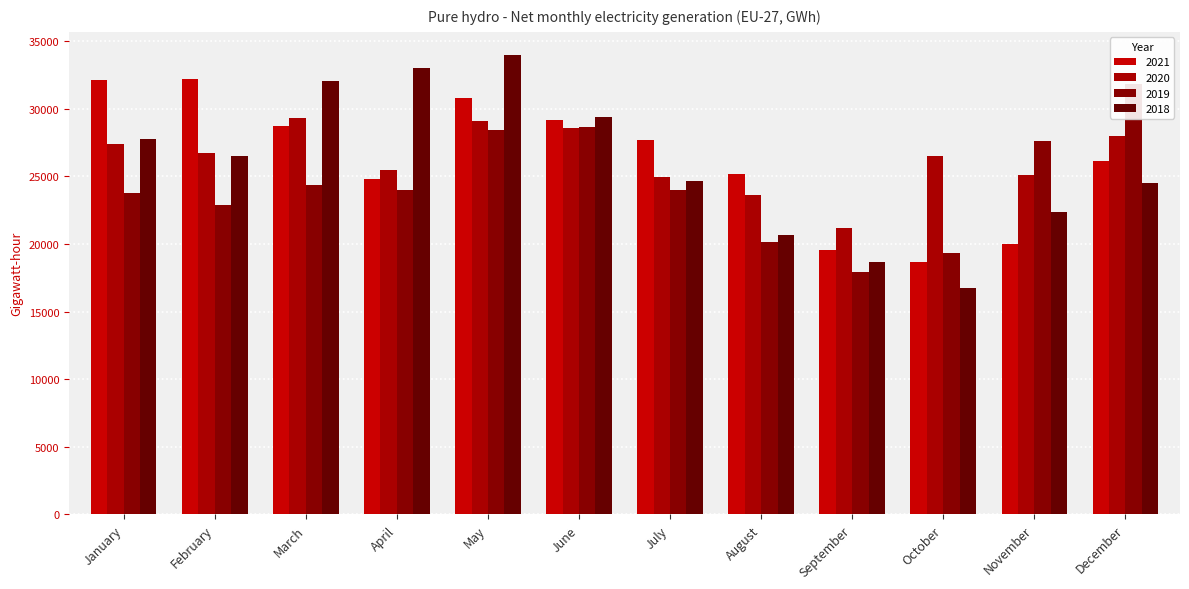

Is it true that 2019 equals 20162.7 at August?

True